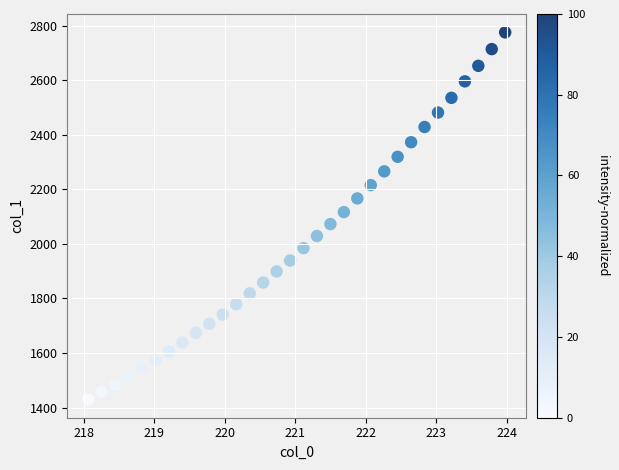

What is the range of X values (max minus min)?

5.9